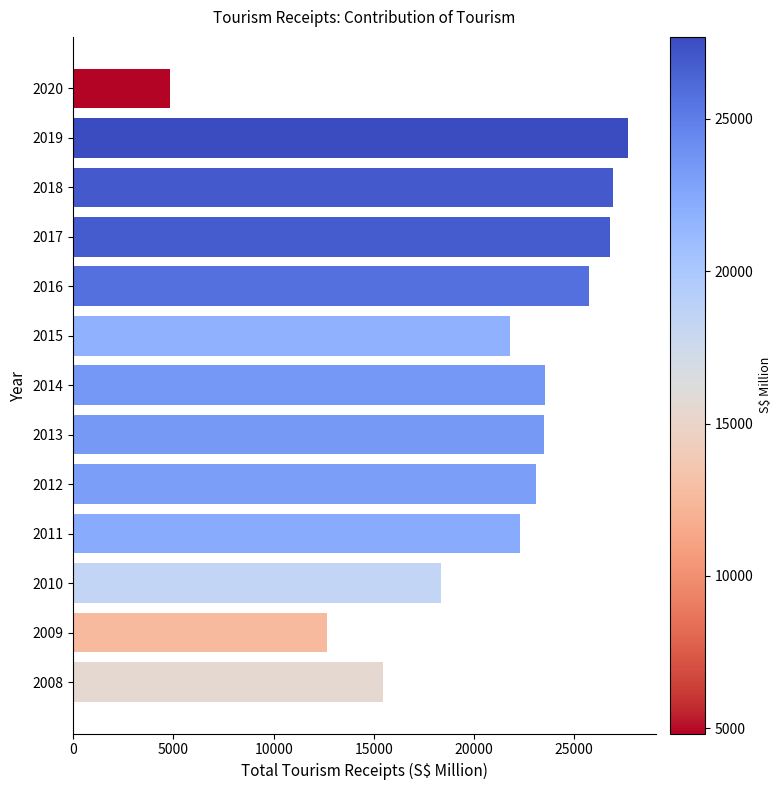

What is the difference between the values at 2017 and 2014?

3247.2